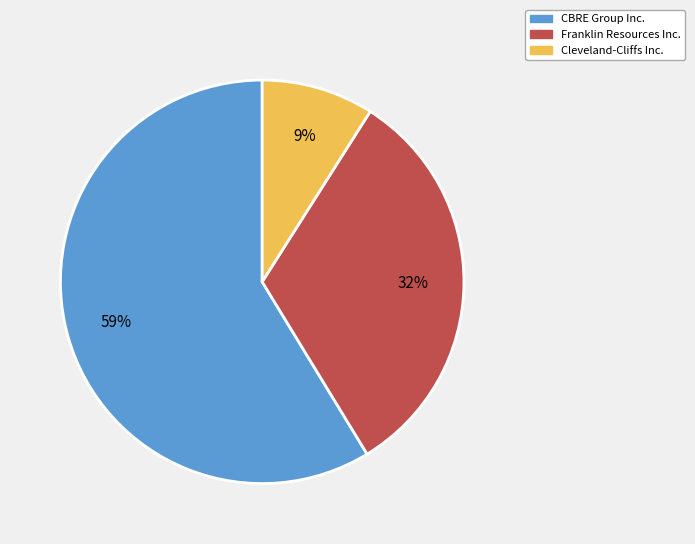

Which category has the biggest portion of the pie?

CBRE Group Inc.